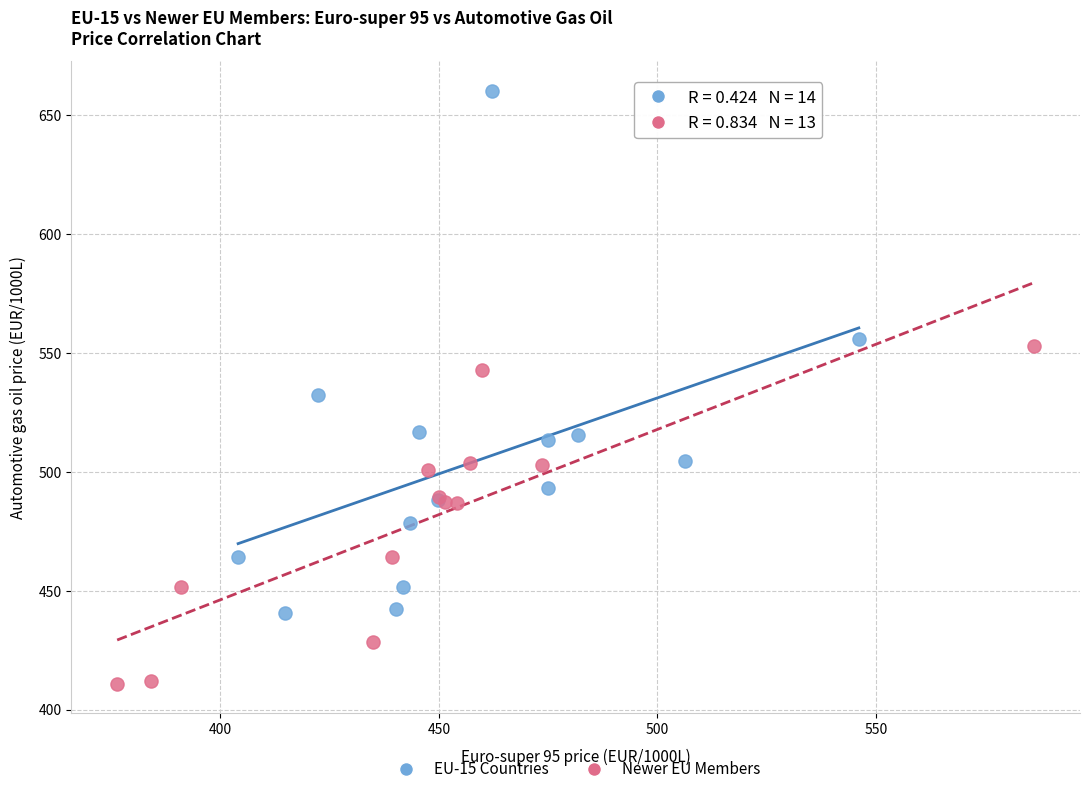

Which series reaches the minimum Y coordinate?

Newer EU Members